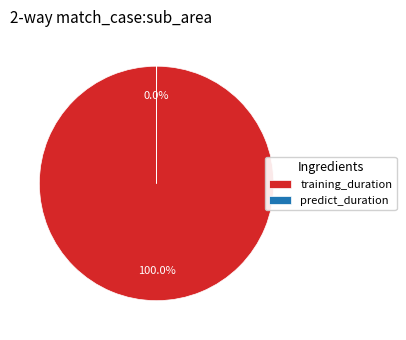

What is the majority slice?

training_duration